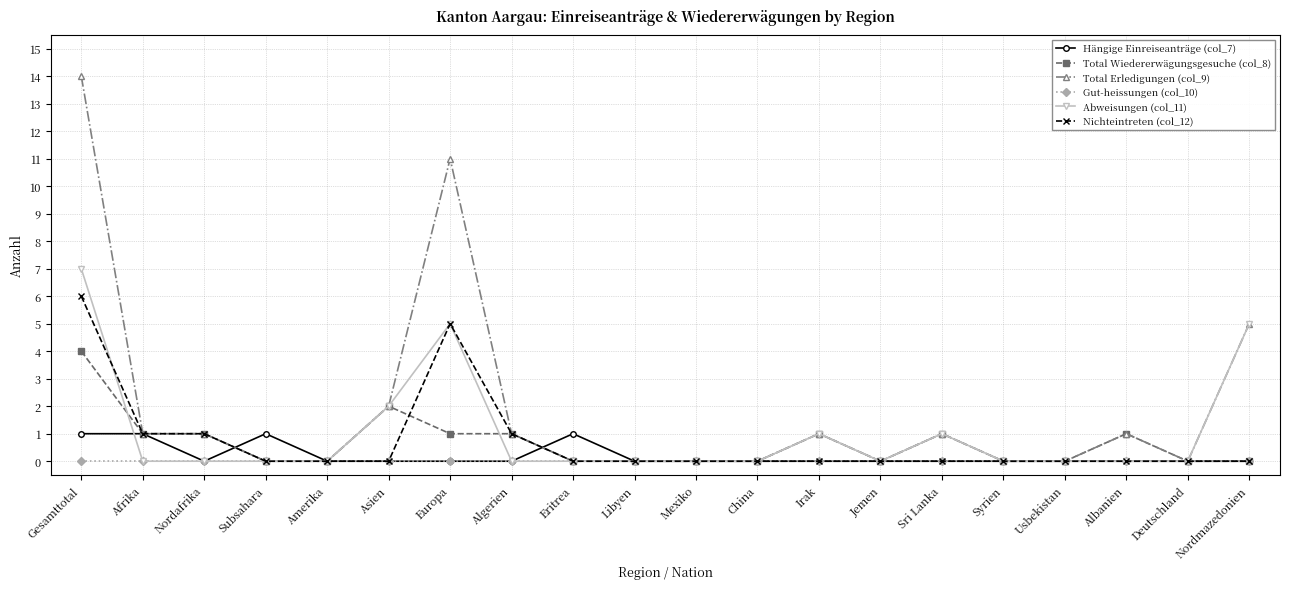

Which series has the widest spread of values?

Total Erledigungen (col_9)